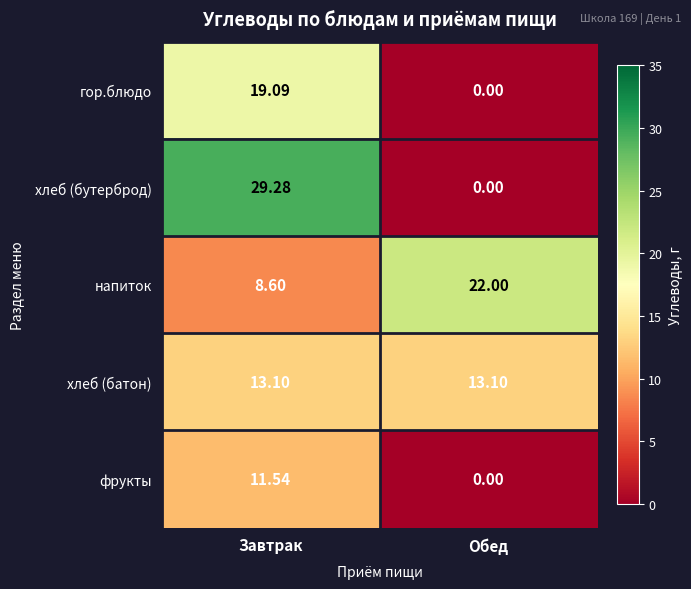

At which label is напиток closest to 15?

Завтрак